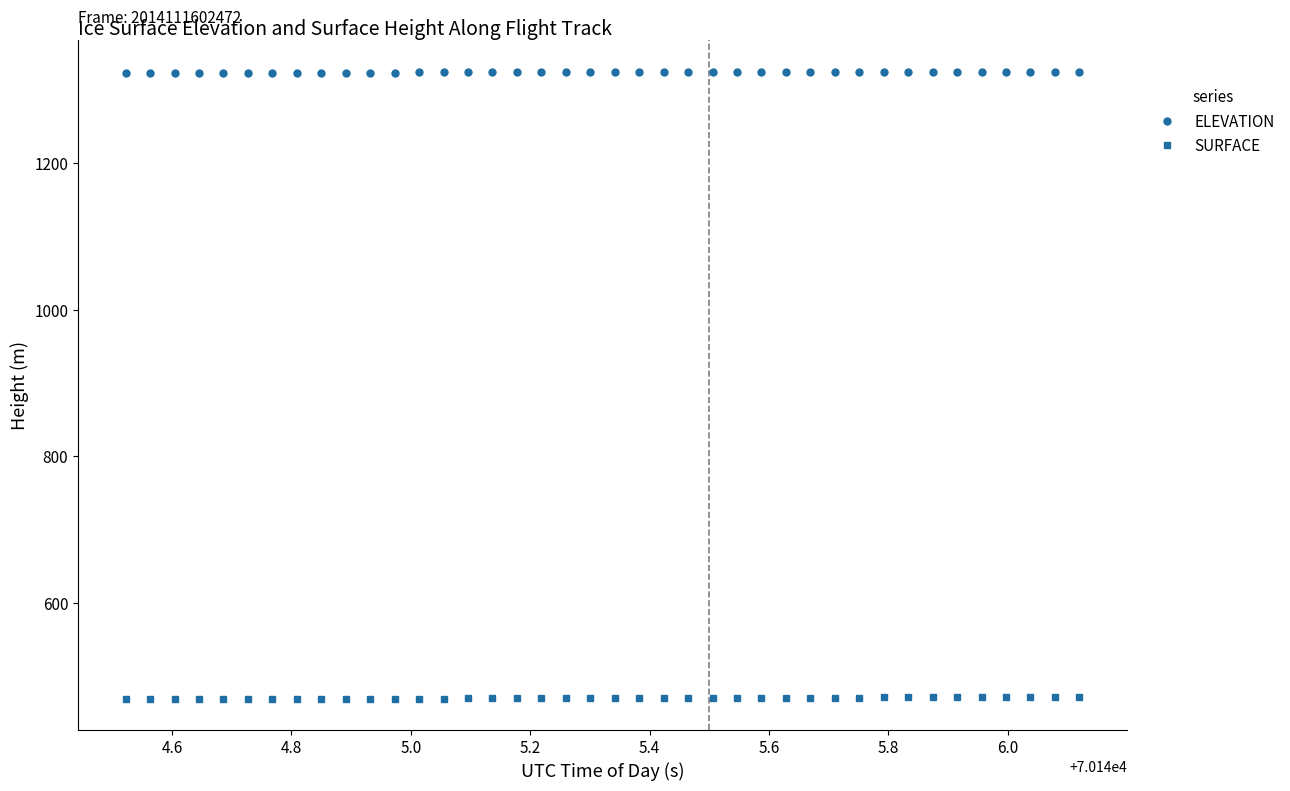

Which series has the largest total across all categories?

ELEVATION